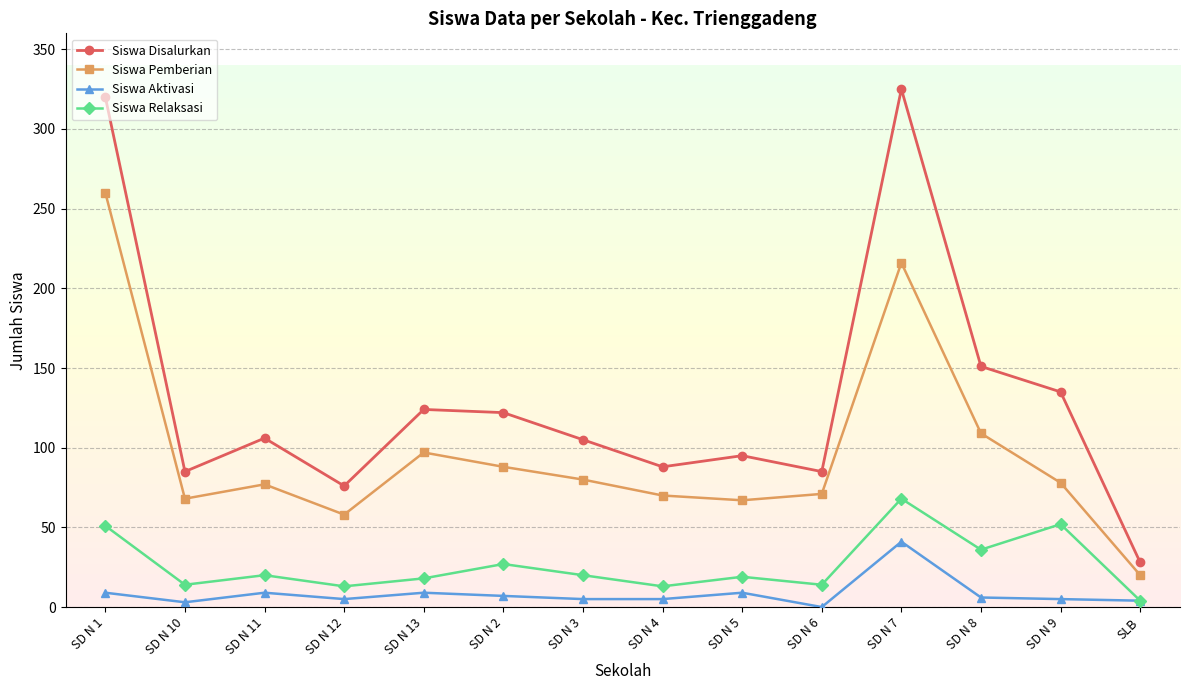

True or false: Siswa Aktivasi and Siswa Pemberian intersect in this chart.

False